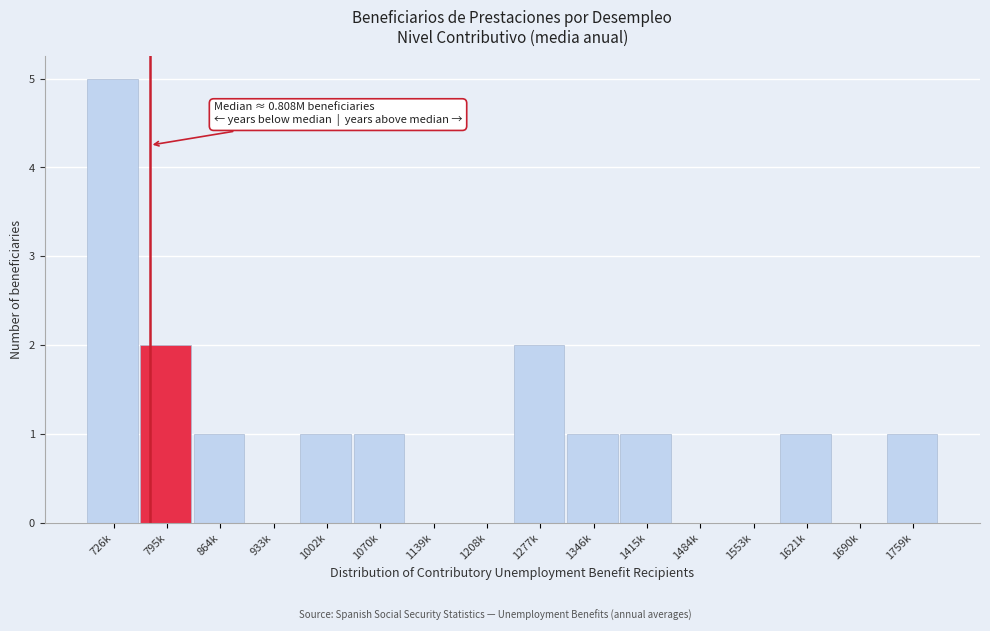

Reading left to right, extract all data points from this chart.

726k=5	795k=2	864k=1	933k=0	1002k=1	1070k=1	1139k=0	1208k=0	1277k=2	1346k=1	1415k=1	1484k=0	1553k=0	1621k=1	1690k=0	1759k=1